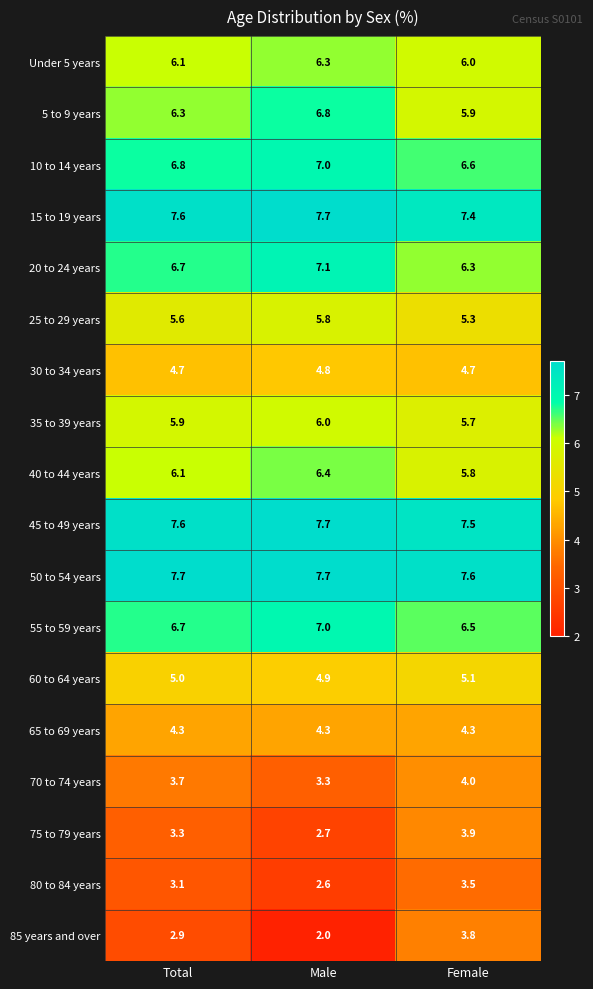

Rank the categories by 70 to 74 years value from highest to lowest.

Female, Total, Male